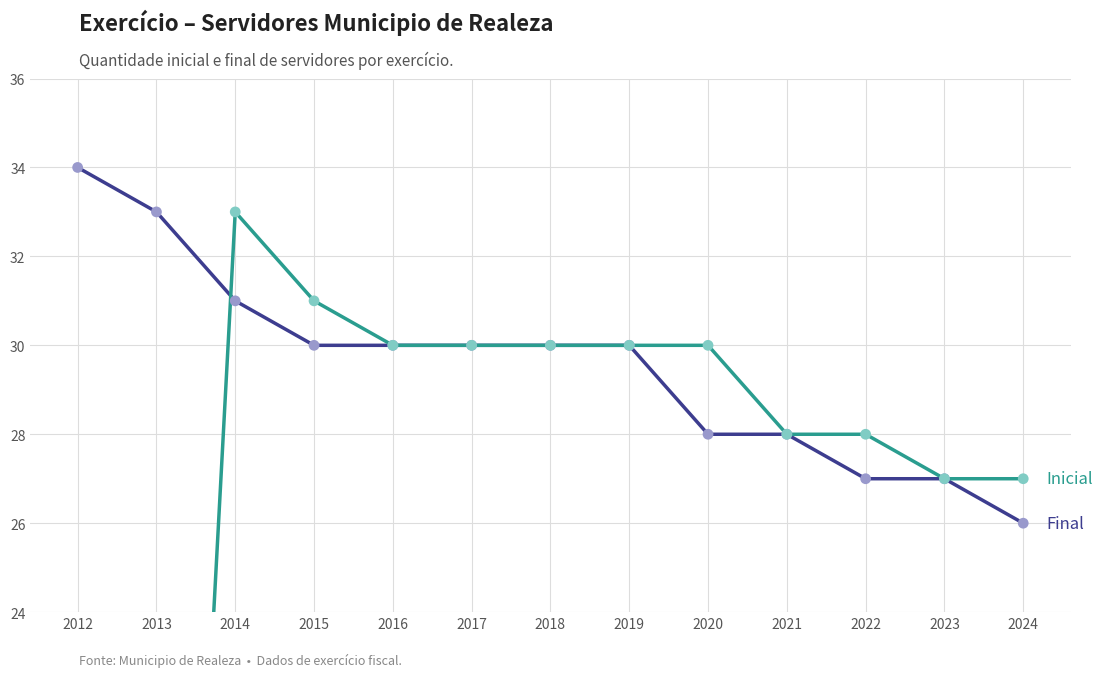

Which series reaches the maximum Y coordinate?

Final